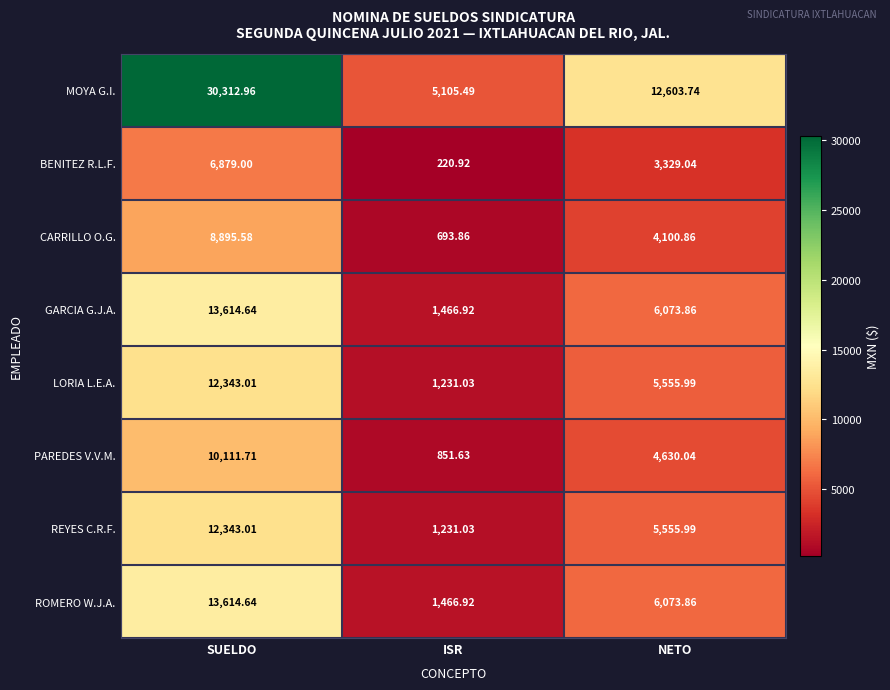

Which series has the widest spread of values?

MOYA G.I.